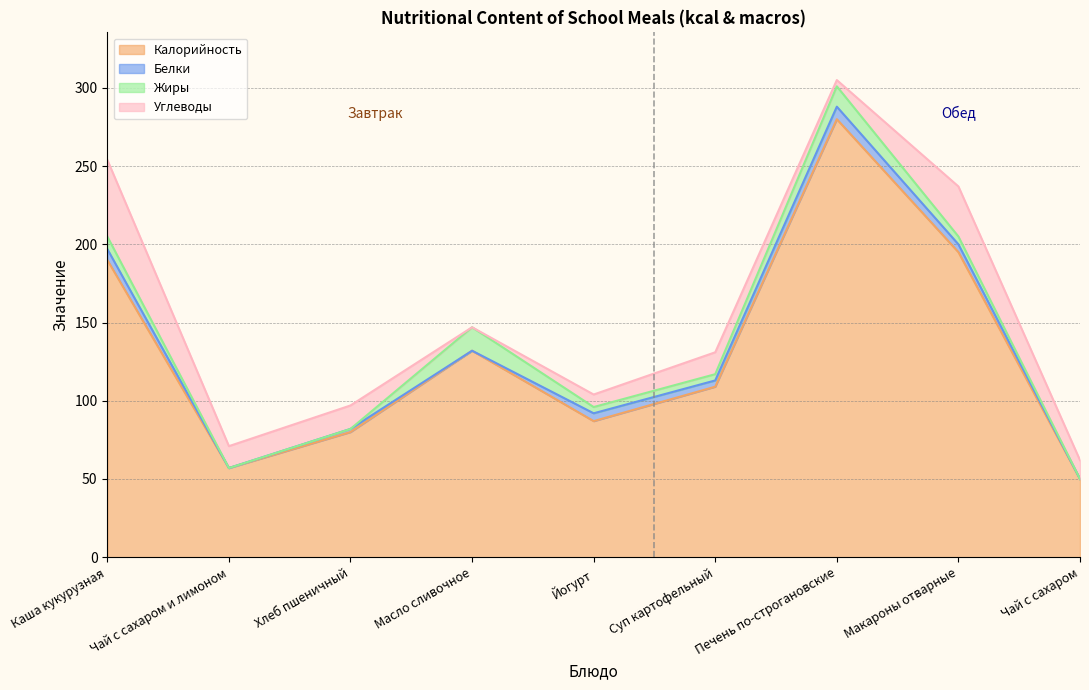

How many lines are shown in the chart?

4